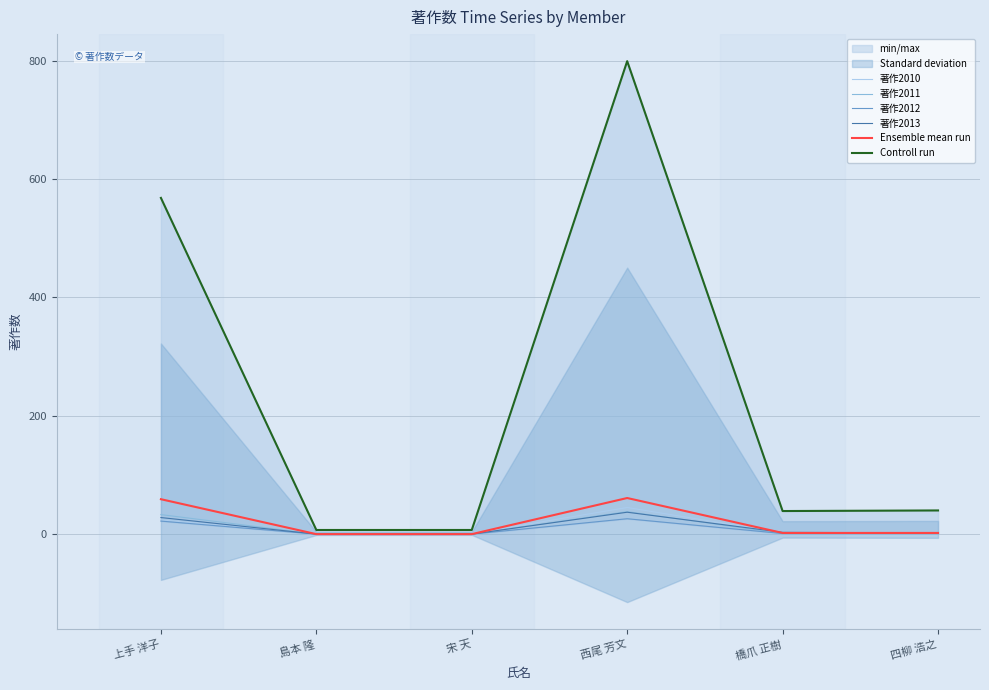

How many values in the 著作2011 series exceed 1?

2